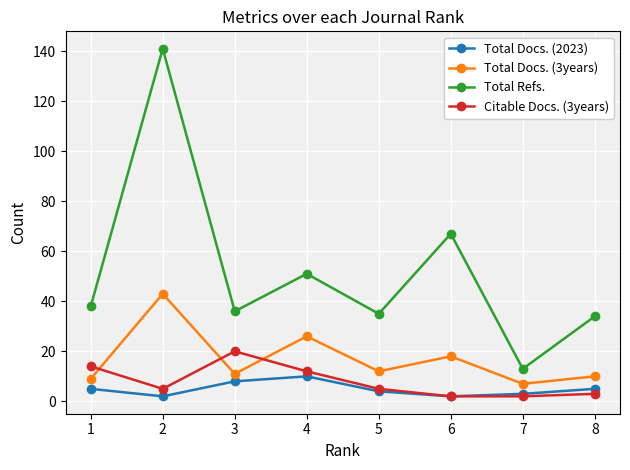

Rank the series by their maximum value, from lowest to highest.

Total Docs. (2023), Citable Docs. (3years), Total Docs. (3years), Total Refs.